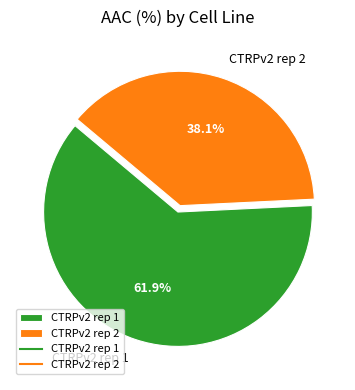

To the nearest percent, what is the difference between the largest and smallest slice percentages?

24%